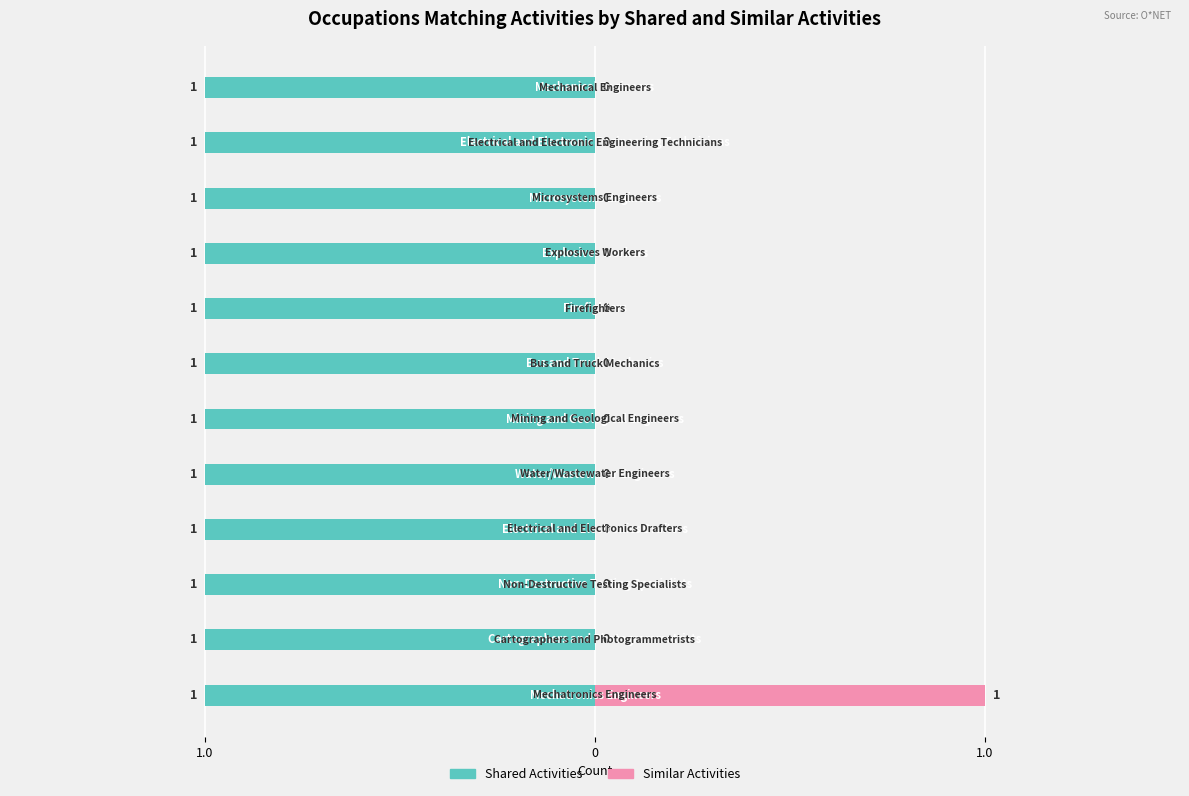

How many distinct data groups are displayed?

2